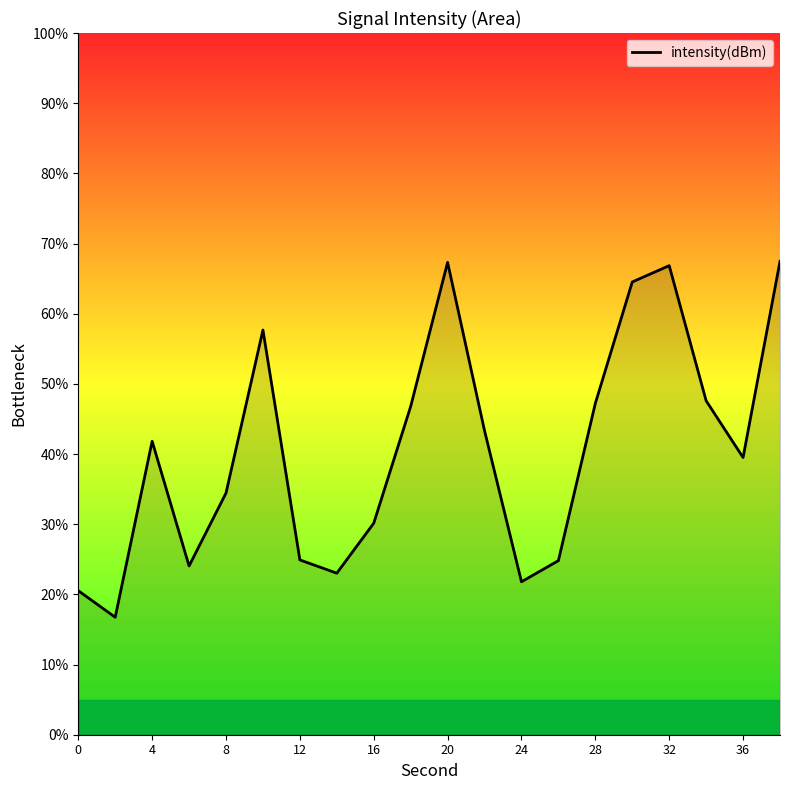

What is the smallest value displayed?

16.7